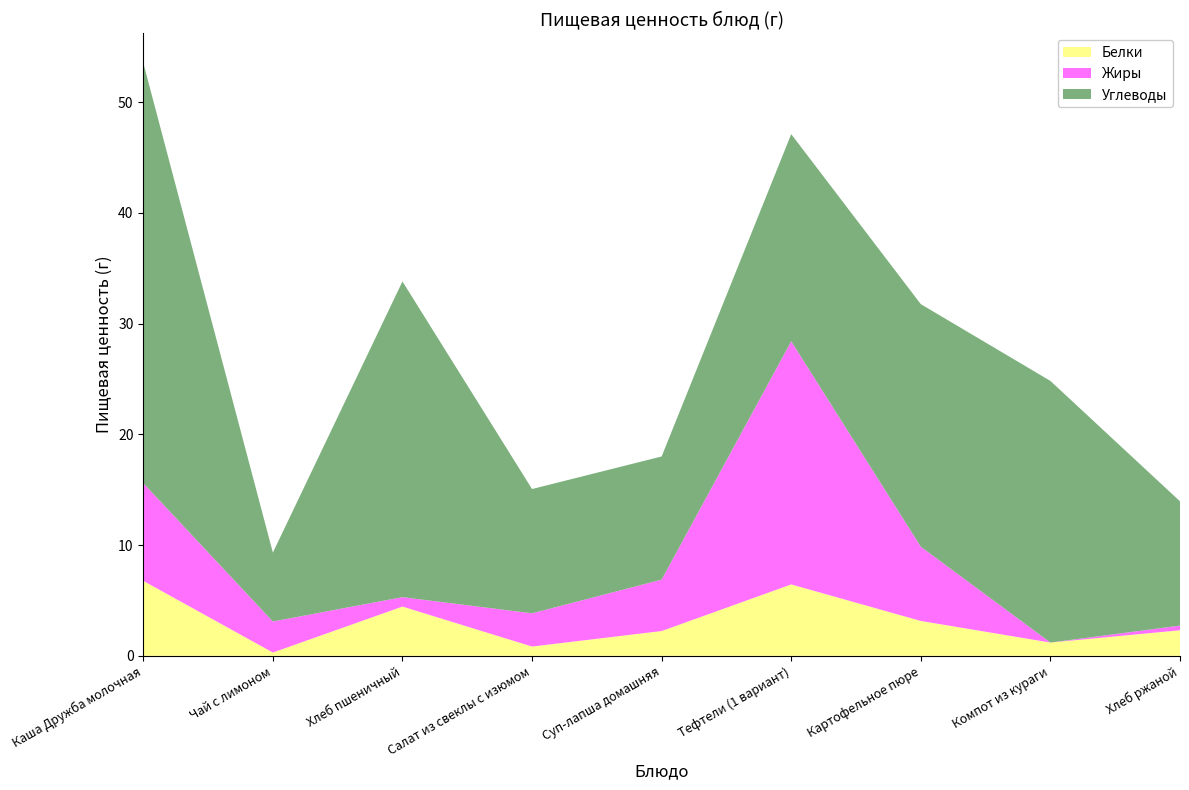

Reading right to left, list all the values displayed in this chart.

Белки: 2.3	1.2	3.1	6.5	2.2	0.8	4.5	0.3	6.8
Жиры: 0.4	0.0	6.7	21.9	4.6	3.0	0.8	2.8	8.8
Углеводы: 11.2	23.6	21.9	18.7	11.1	11.2	28.5	6.2	37.9